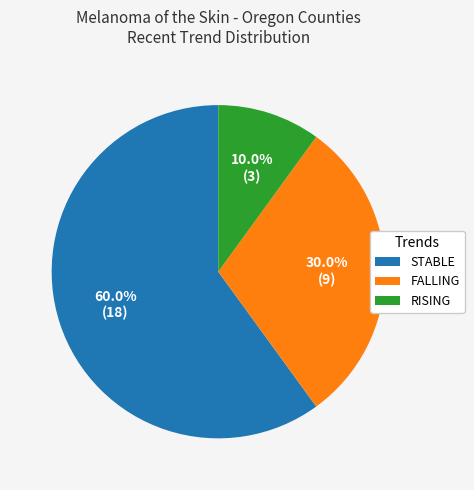

What is the ratio of the value at STABLE to the value at FALLING?

2.0